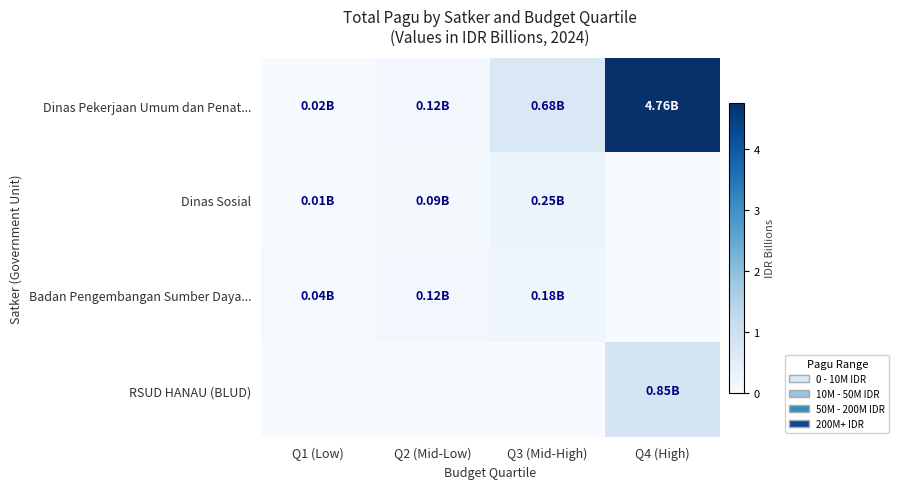

What is the total value across all series at Q4 (High)?

5.6